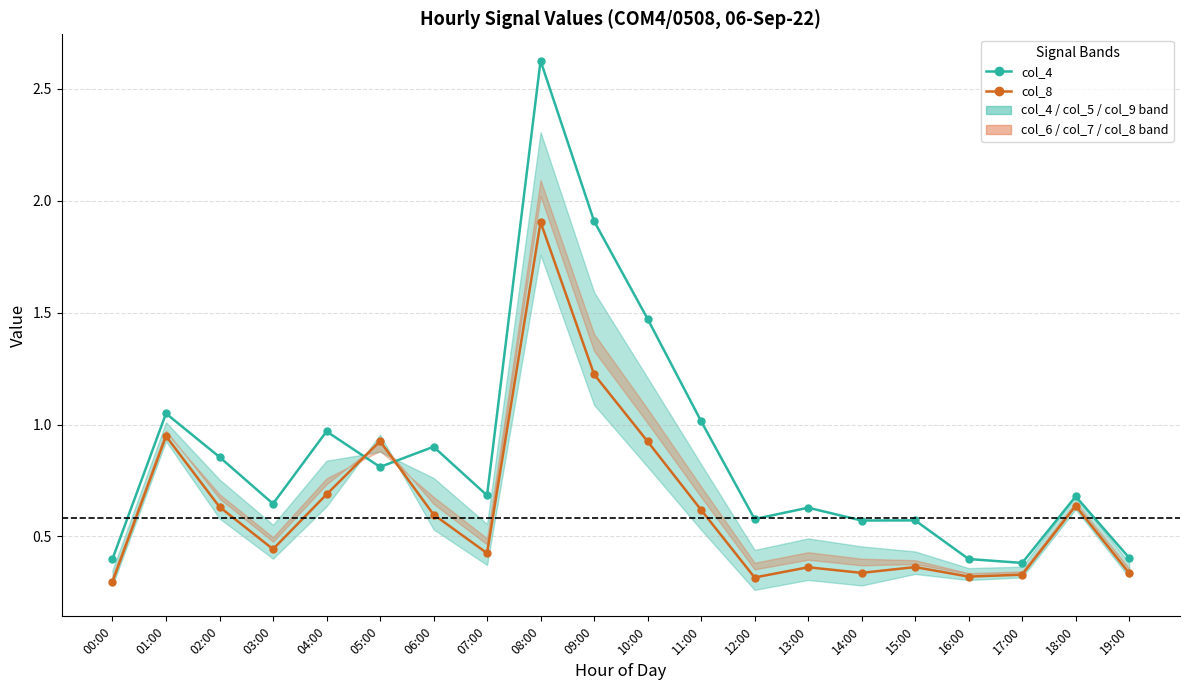

Reading left to right, what are all the values shown in this chart?

col_4 (upper mid): 0.4	1.0	0.9	0.6	1.0	0.8	0.9	0.7	2.6	1.9	1.5	1.0	0.6	0.6	0.6	0.6	0.4	0.4	0.7	0.4
col_8 (lower mid): 0.3	0.9	0.6	0.4	0.7	0.9	0.6	0.4	1.9	1.2	0.9	0.6	0.3	0.4	0.3	0.4	0.3	0.3	0.6	0.3